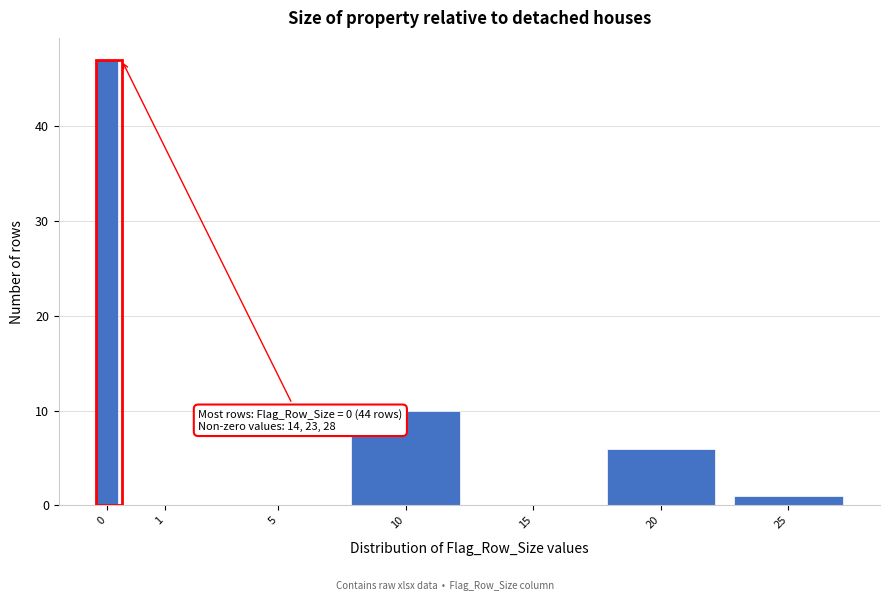

Reading left to right, transcribe all the data shown in this chart.

0=47	1=0	5=0	10=10	15=0	20=6	25=1